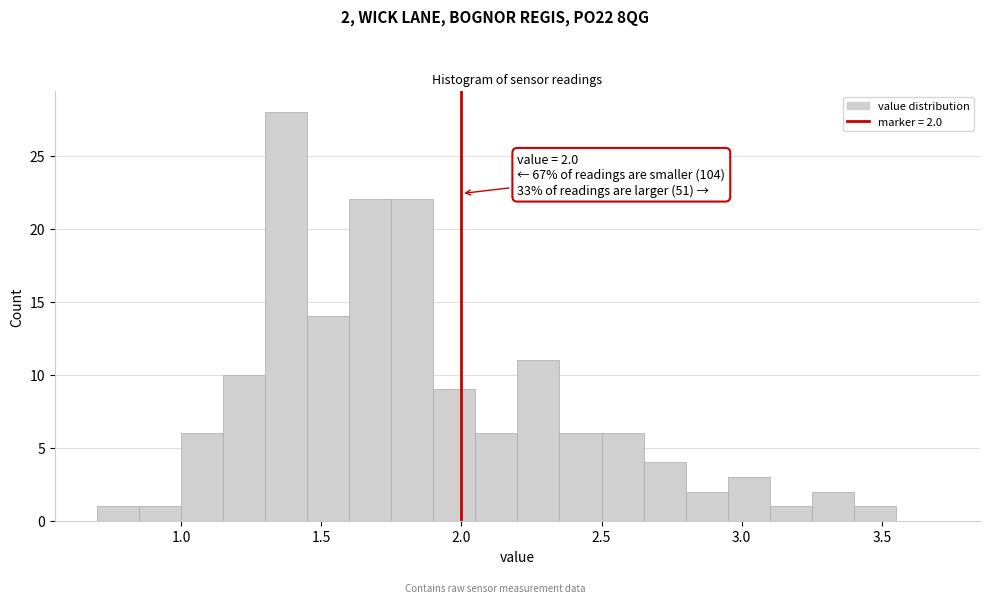

Read against the x-axis, roughly where is the centre of the tallest bar?

1.40